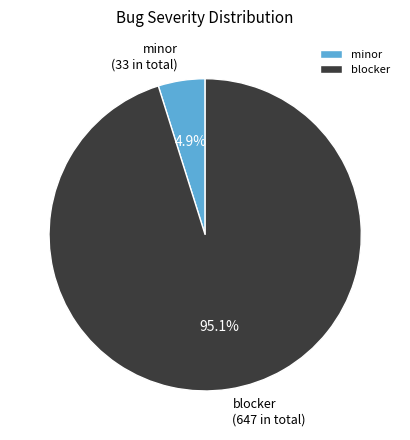

What is the smallest slice in the pie chart?

minor